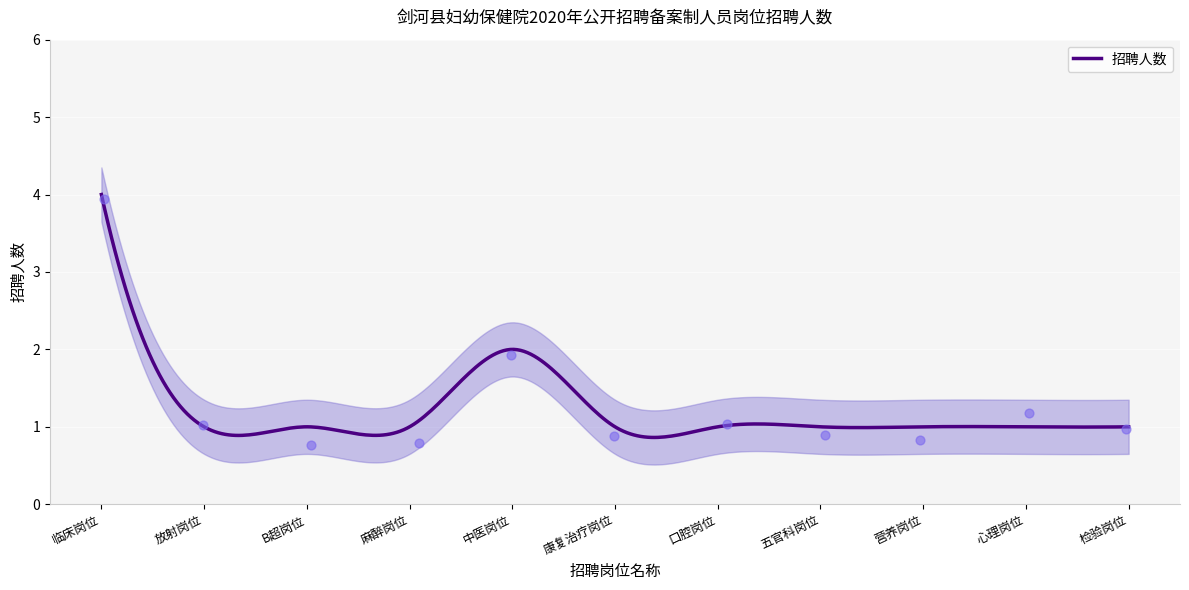

What is the lowest value of the 招聘人数 series?

0.9